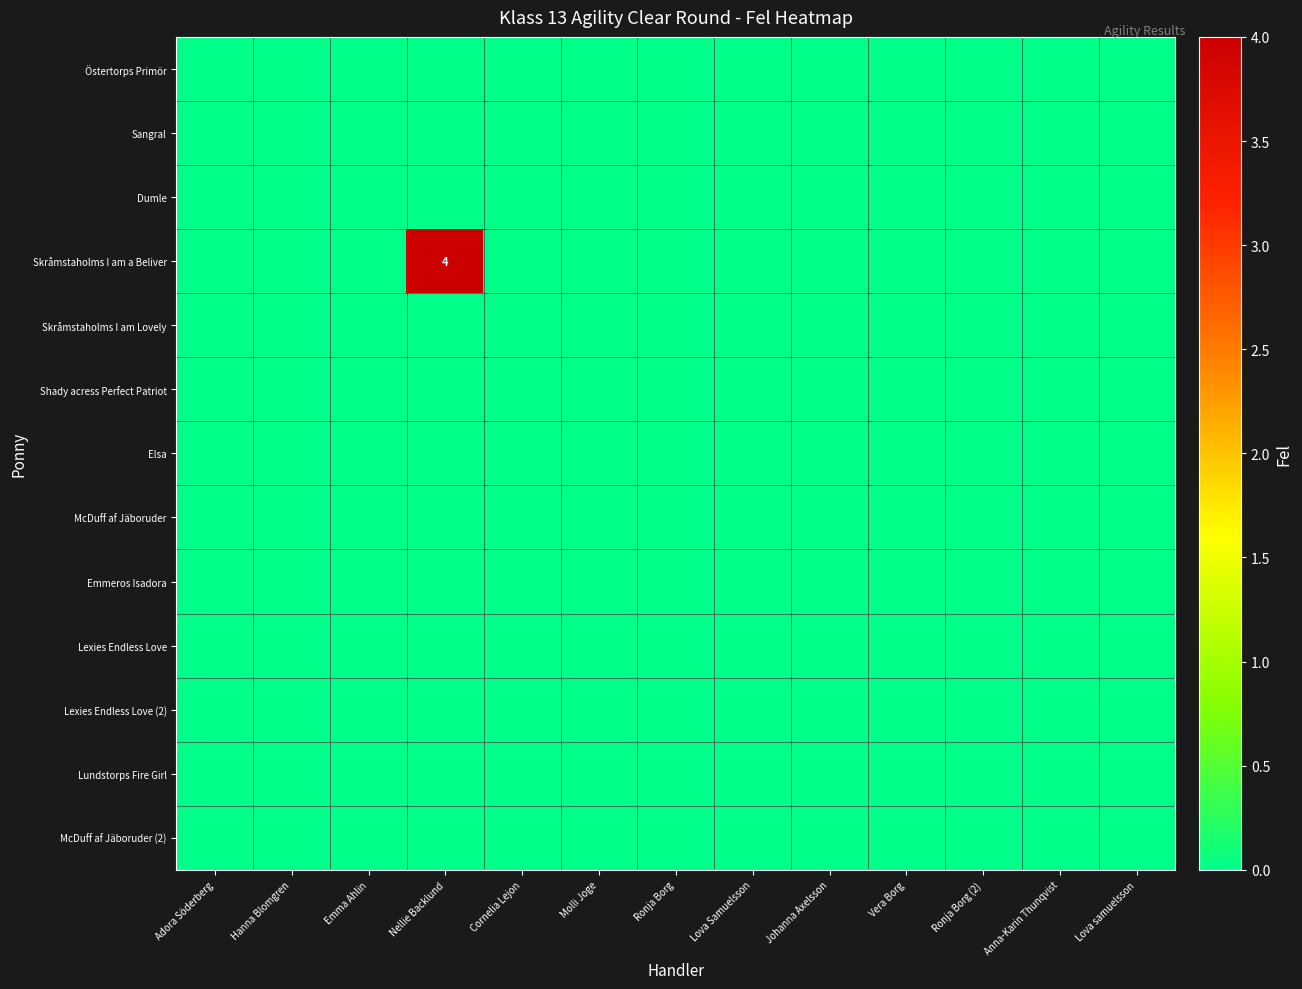

What is the highest value of the Skråmstaholms I am a Beliver series?

4